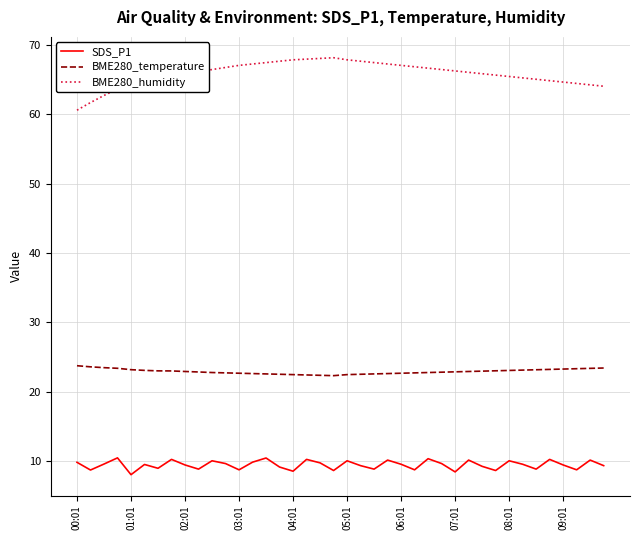

What is the greatest value displayed?

68.1